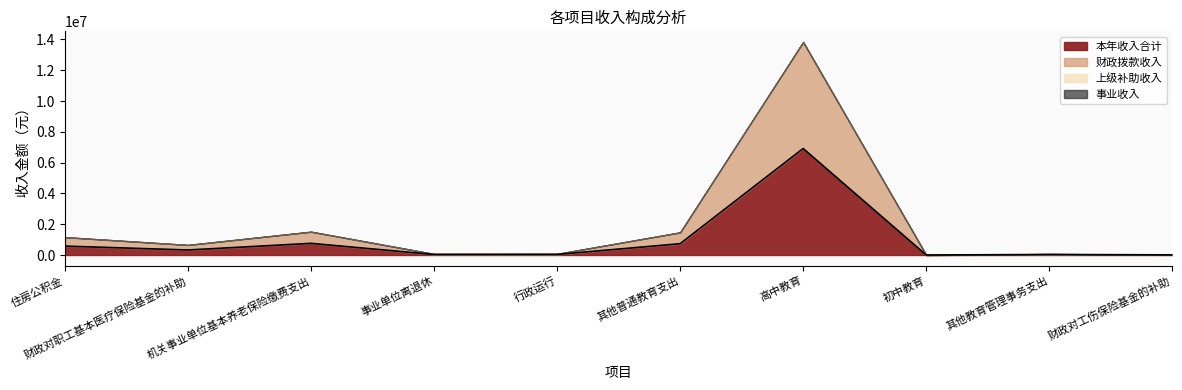

At 高中教育, list the series in order from smallest to largest.

上级补助收入, 事业收入, 本年收入合计, 财政拨款收入